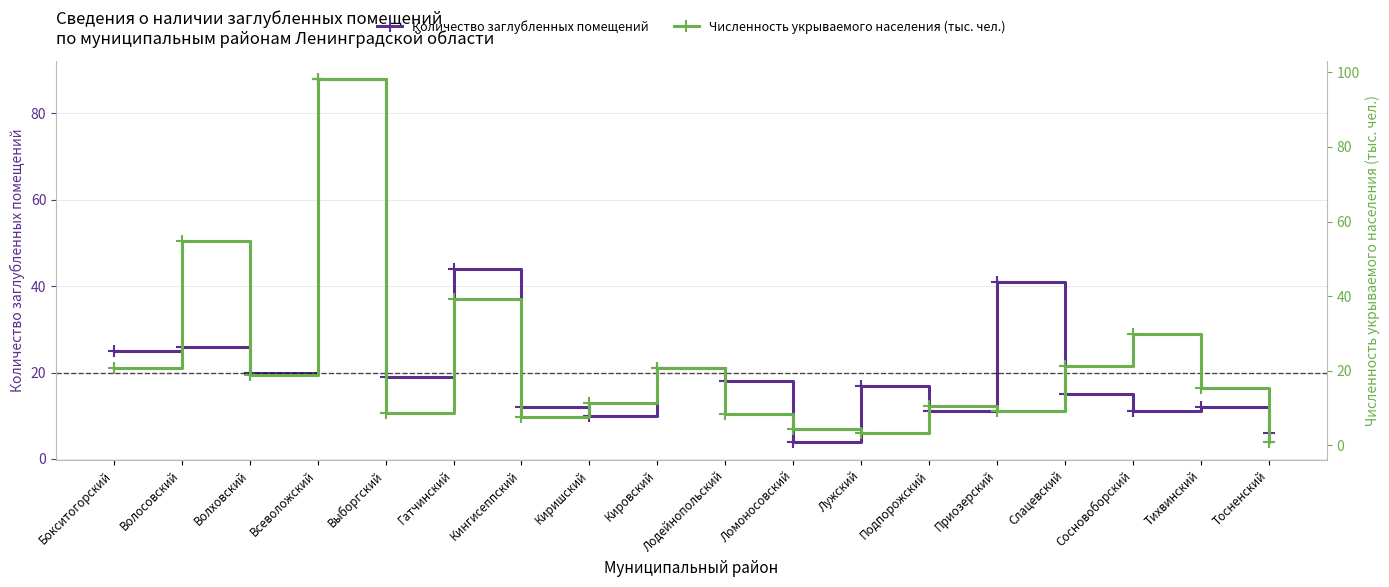

Is it true that Численность укрываемого населения (тыс. чел.) equals 54.8 at Волосовский?

True